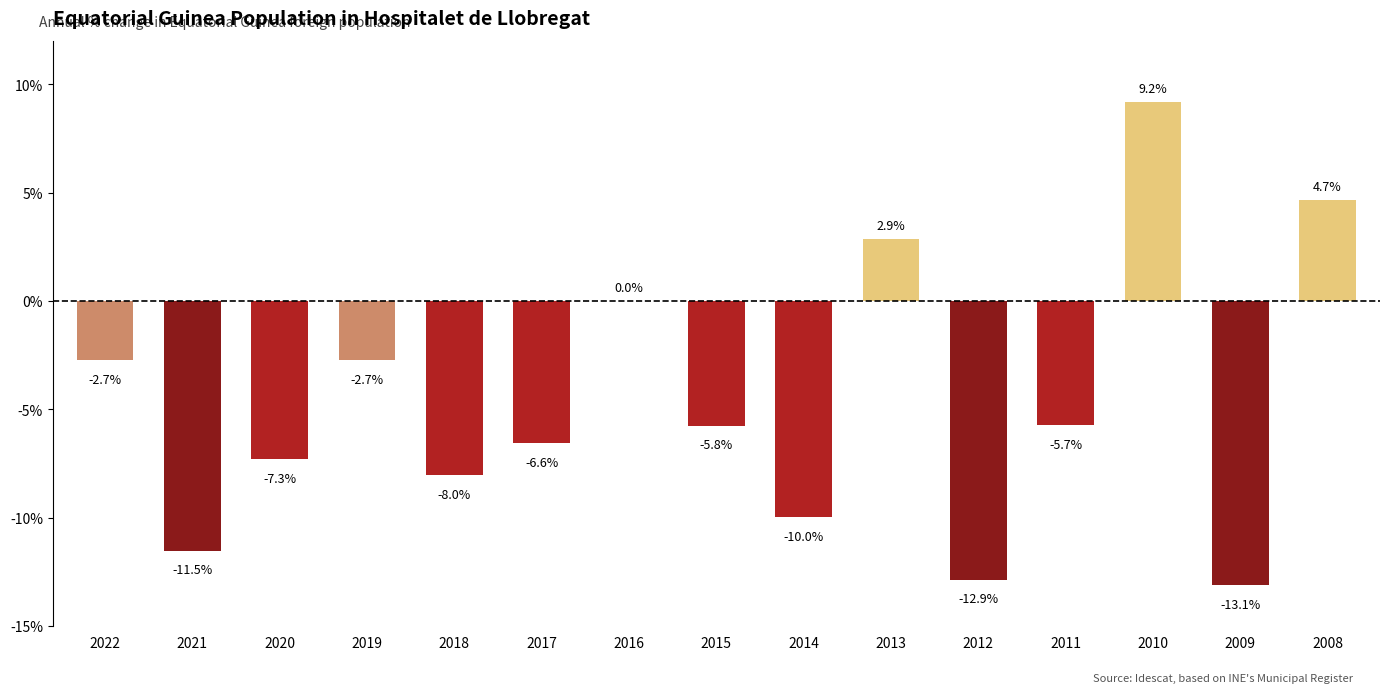

What is the change in value from 2021 to 2008?

+16.2